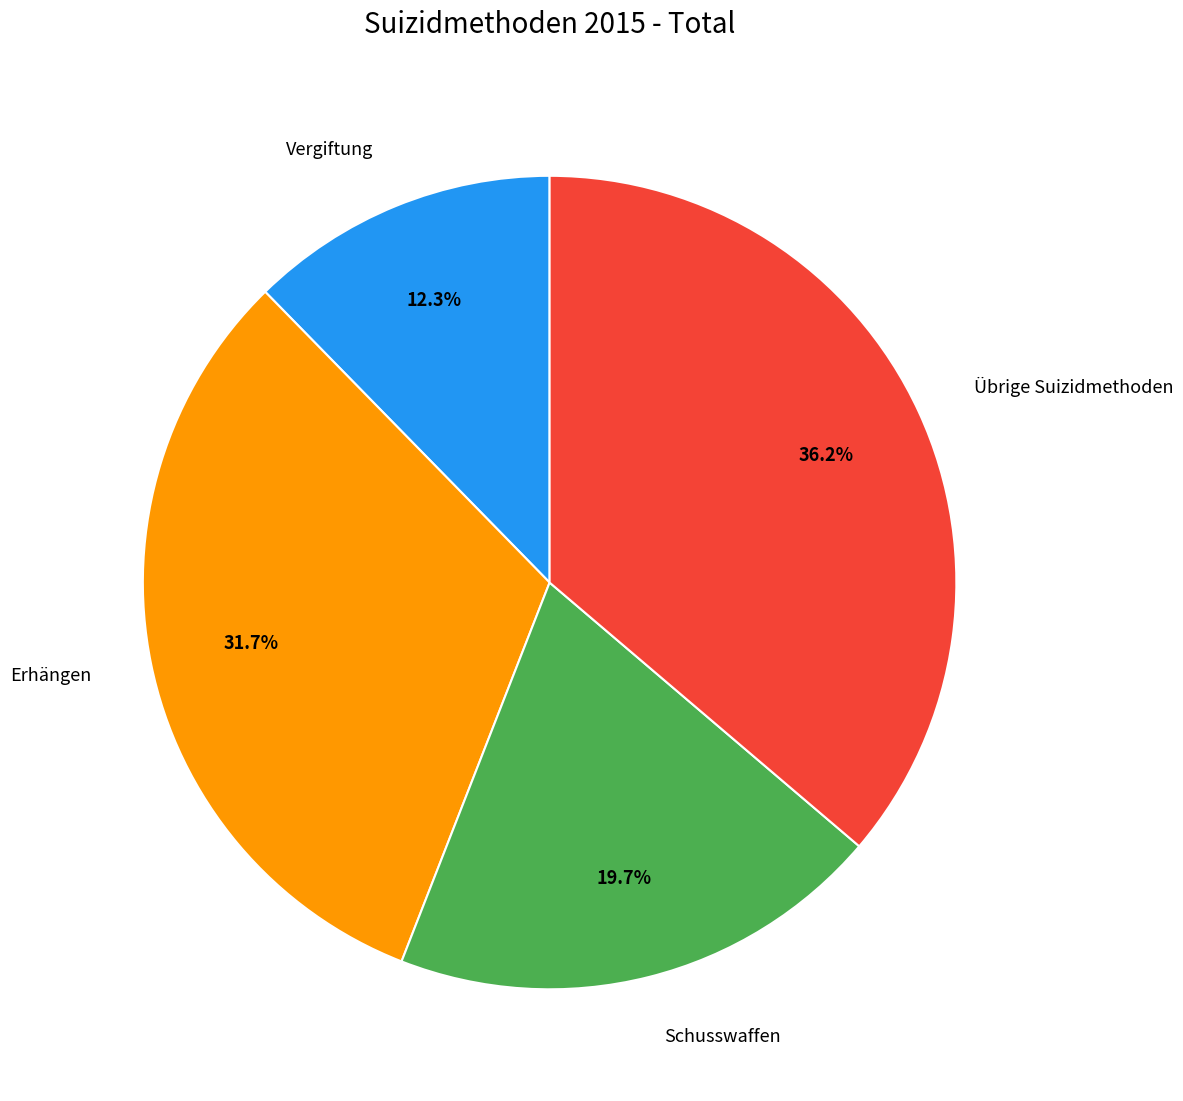

Rank the categories by value from highest to lowest.

Übrige Suizidmethoden, Erhängen, Schusswaffen, Vergiftung